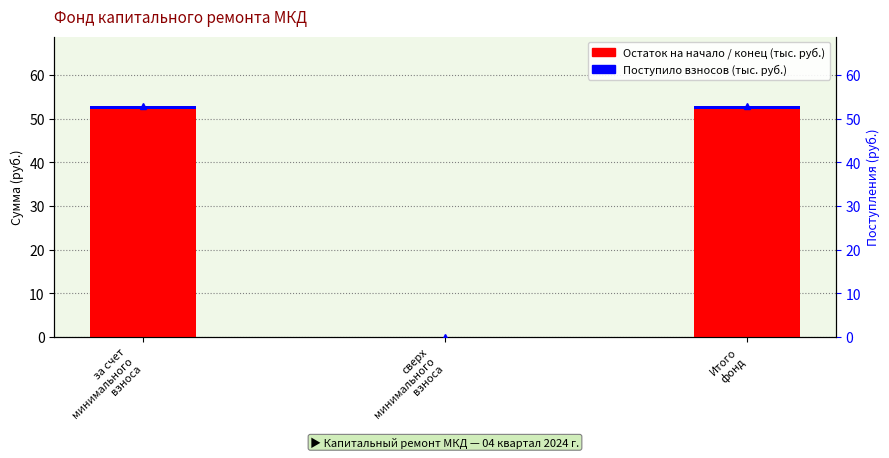

Rank the series at за счет
минимального
взноса from highest to lowest value.

Остаток на конец, Остаток на начало, Поступило взносов